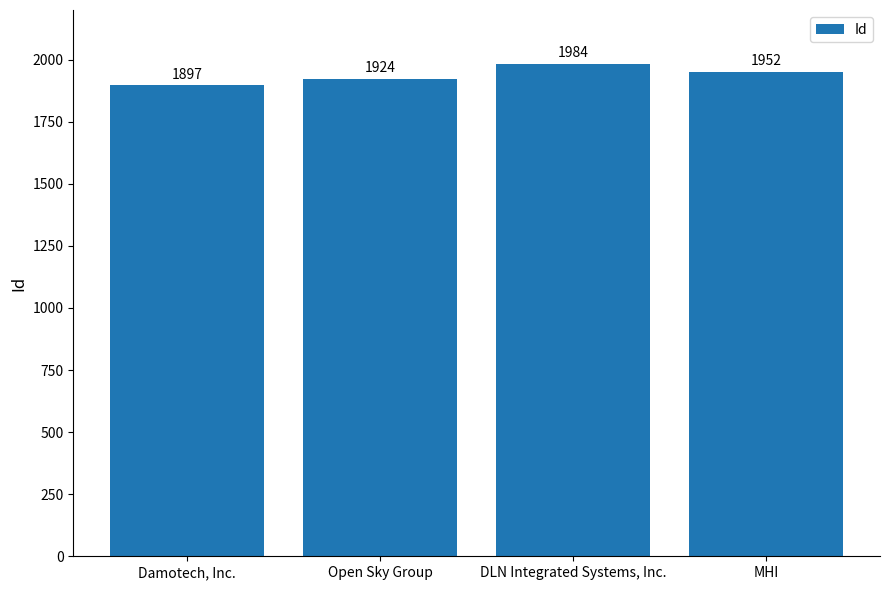

True or false: the data shows 1952 at MHI.

True